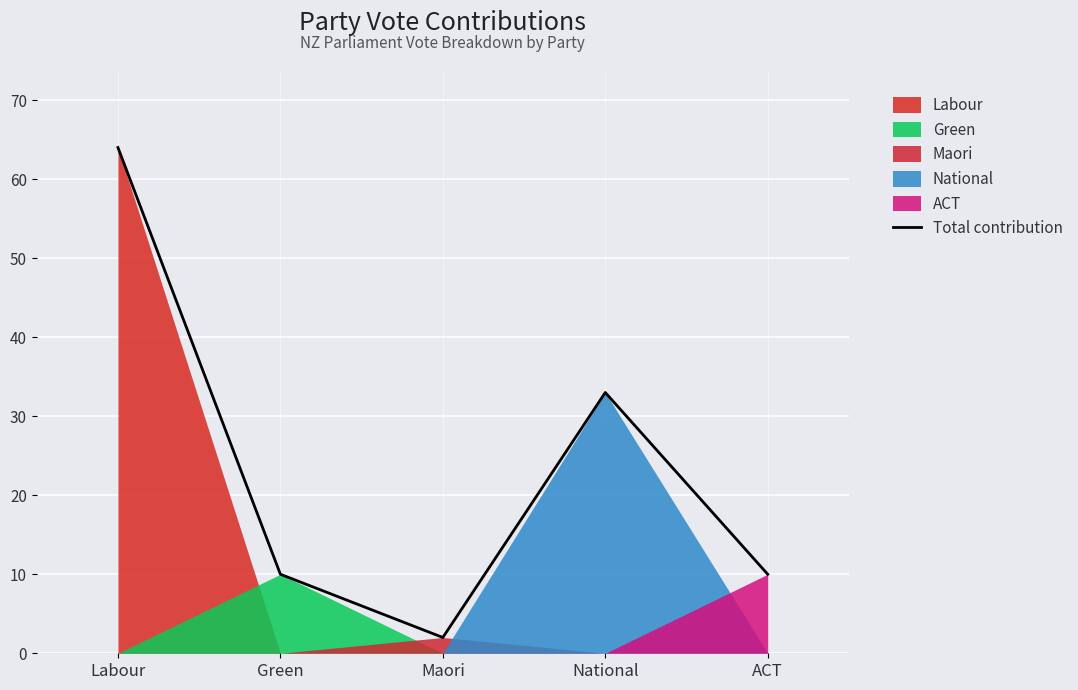

What is the change in value from Maori to ACT?

+8